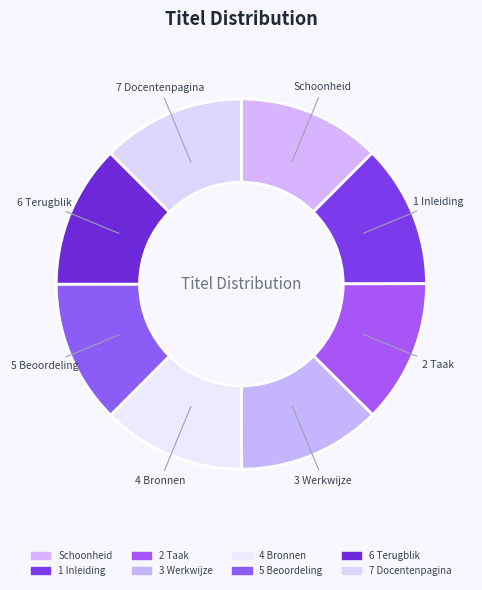

To the nearest percent, what portion does 5 Beoordeling represent?

13%